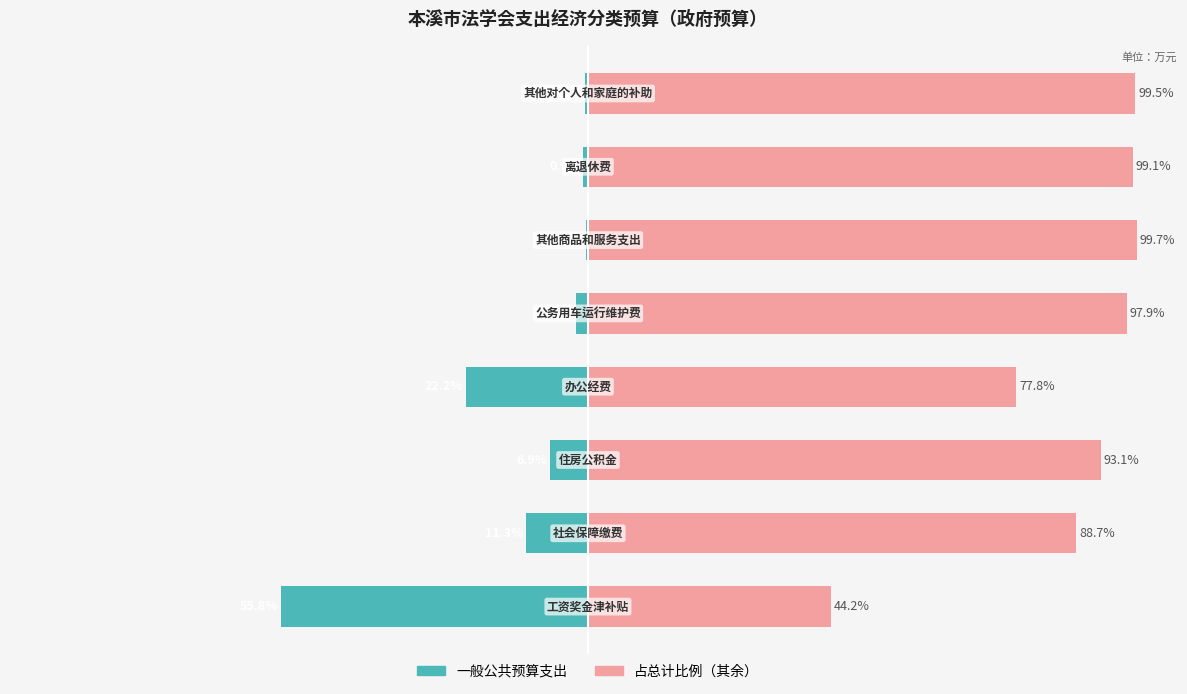

How many data points does each series have?

8